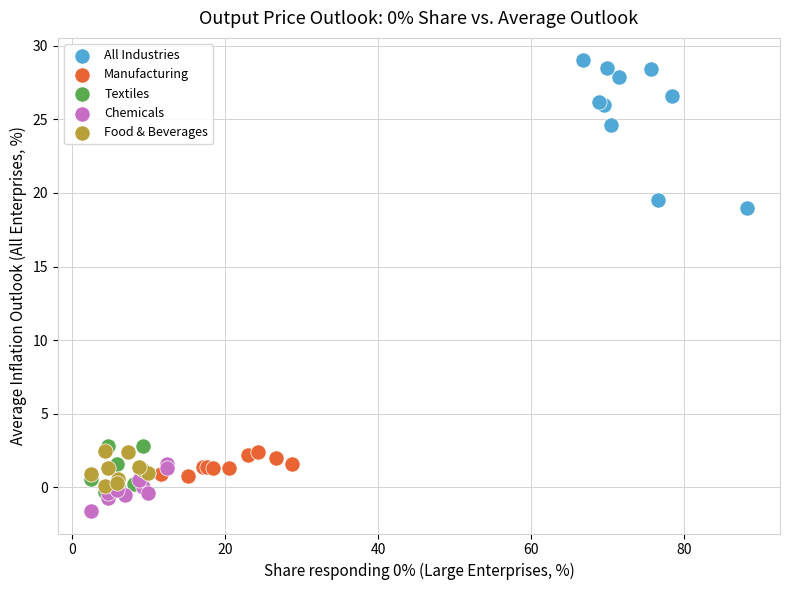

Which series has the largest Y range (max minus min)?

All Industries